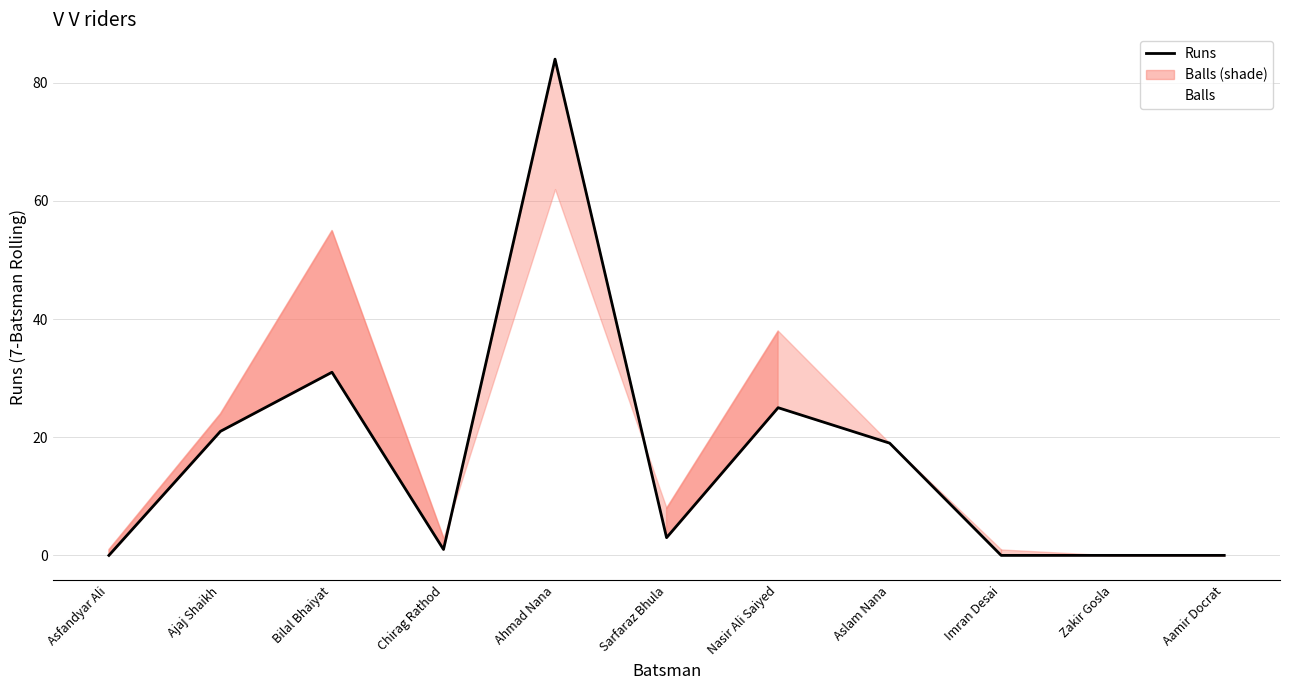

Does the chart display data point markers on the line(s)?

No